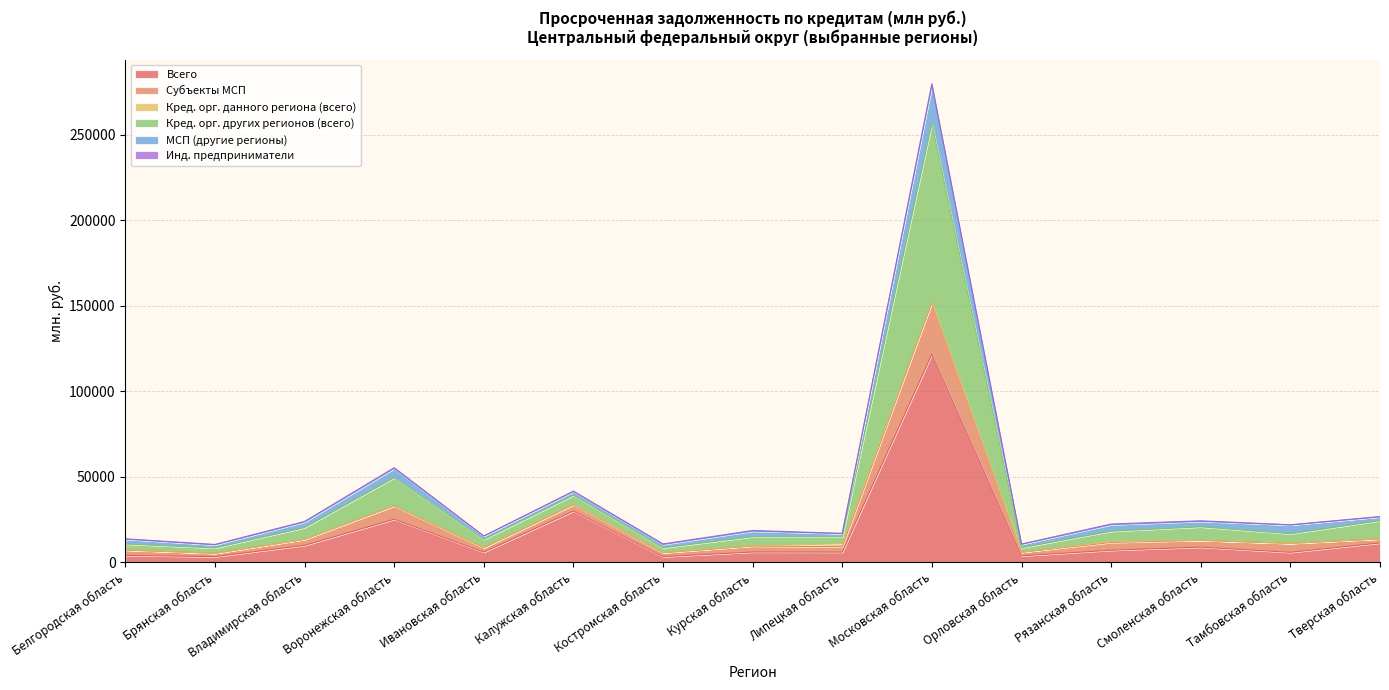

At how many categories does at least one series exceed 258742?

1